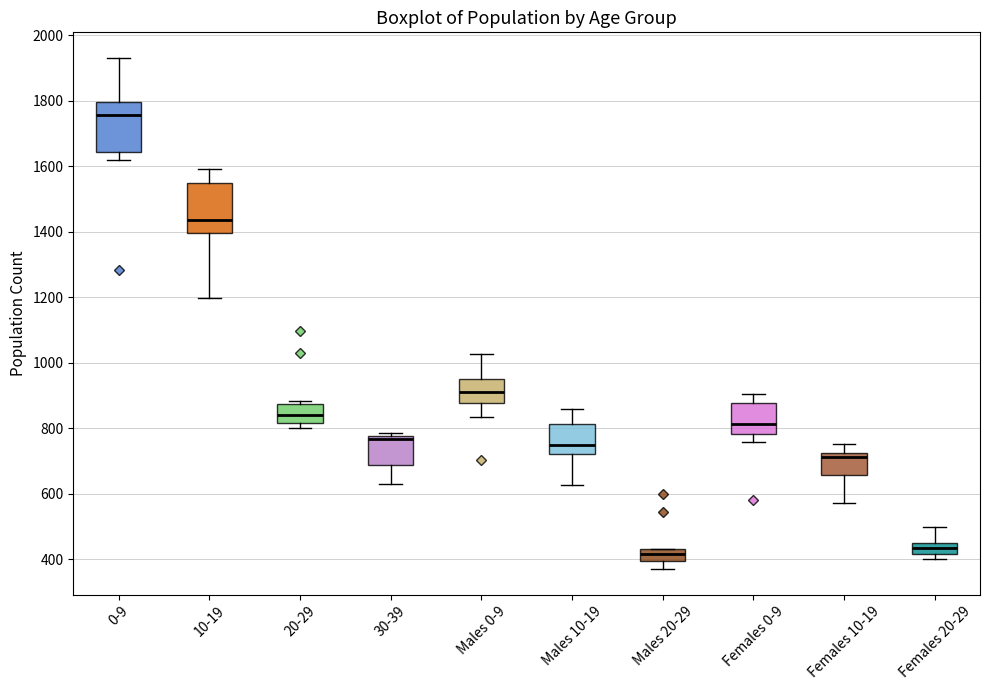

Where does the median line of the box for Males 20-29 sit on the y-axis? The values are not printed on the chart, so give them approximately, as read against the axis.

420